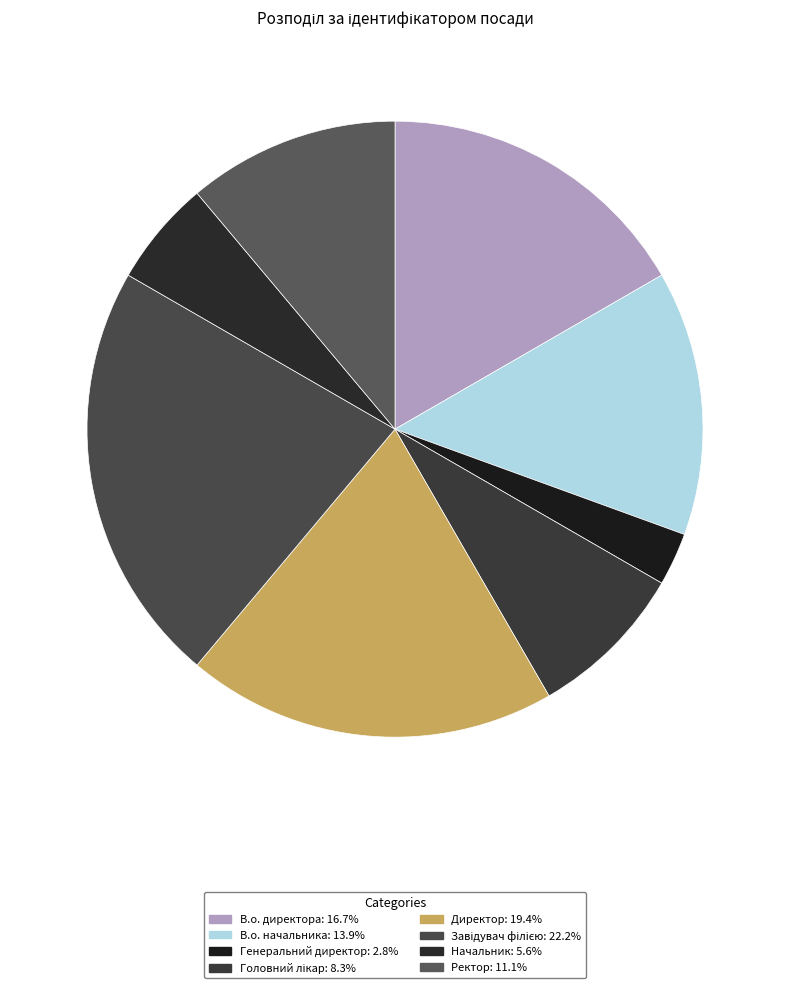

What is the ratio of the value at Ректор to the value at В.о. начальника?

0.8